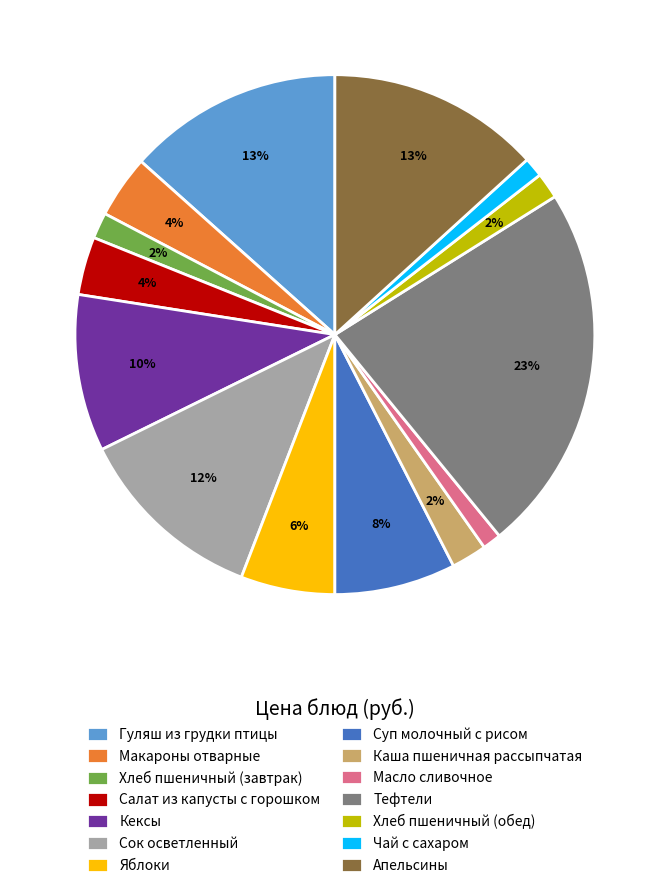

Is the sum of Тефтели and Чай с сахаром greater than half?

No